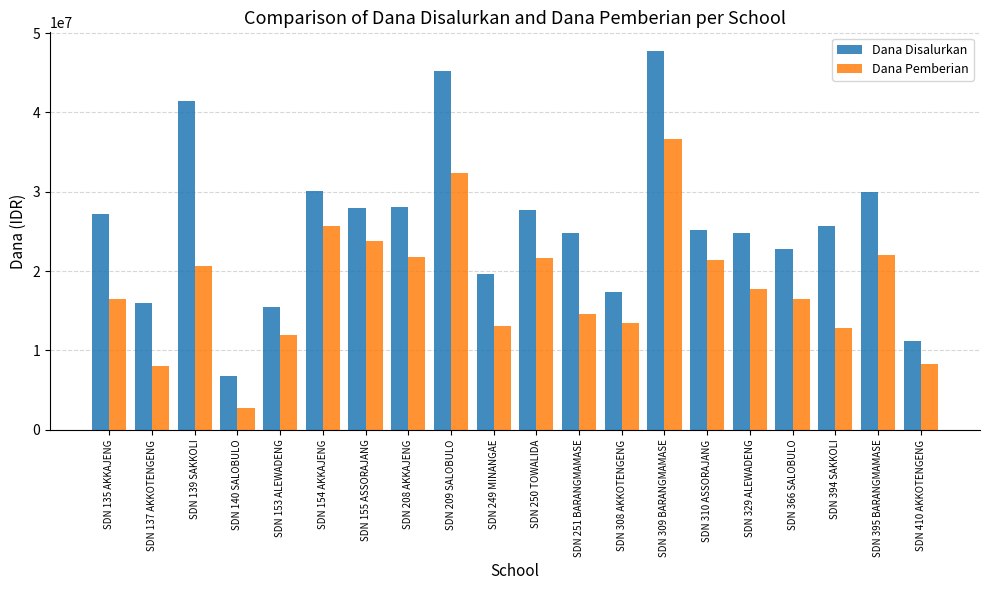

Read the Dana Pemberian value at SDN 249 MINANGAE, to the nearest 10.

13050000